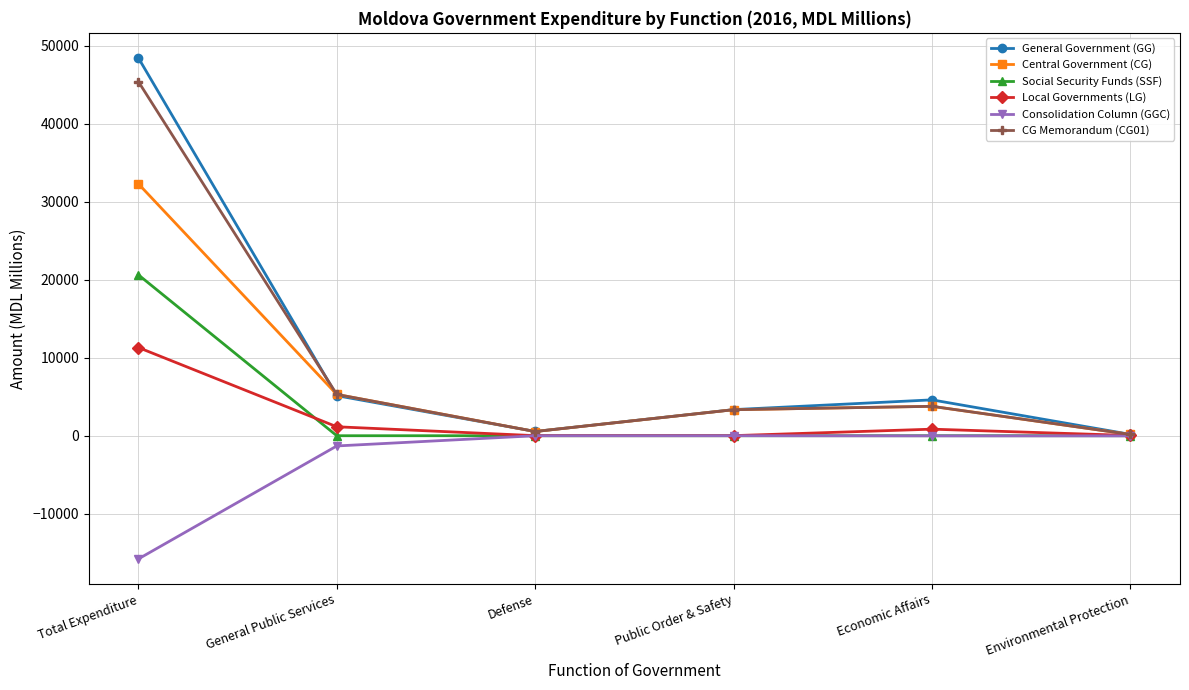

List the series in order of their peak value, lowest first.

Consolidation Column (GGC), Local Governments (LG), Social Security Funds (SSF), Central Government (CG), CG Memorandum (CG01), General Government (GG)